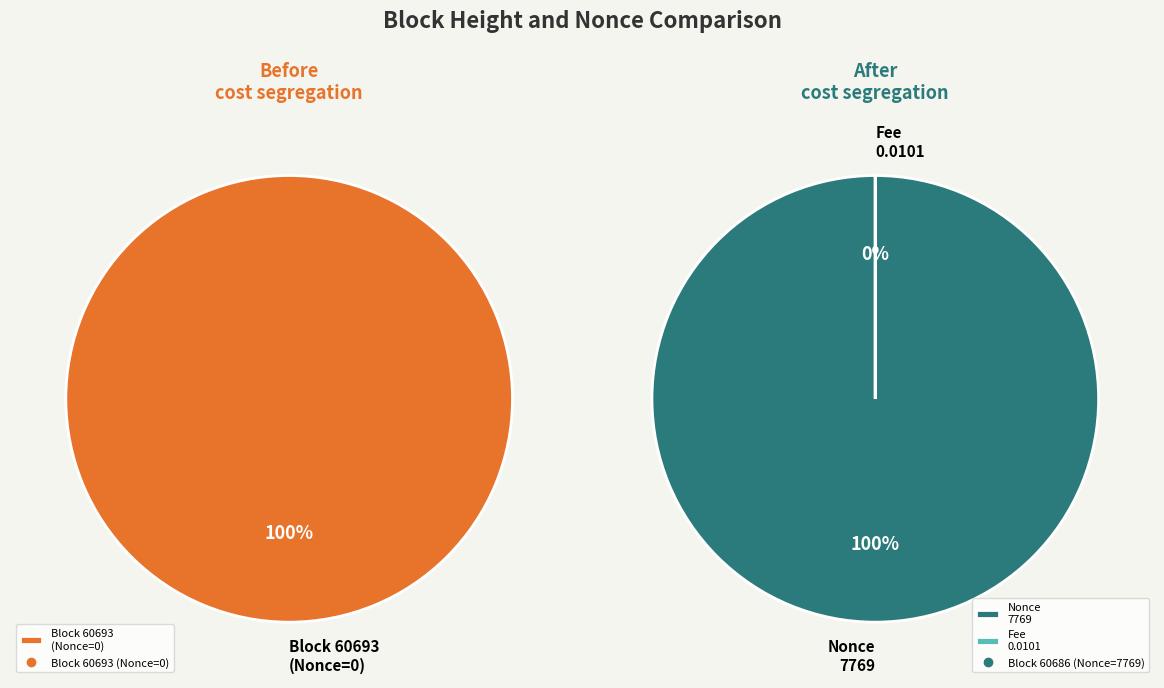

How many segments does this pie chart have?

2